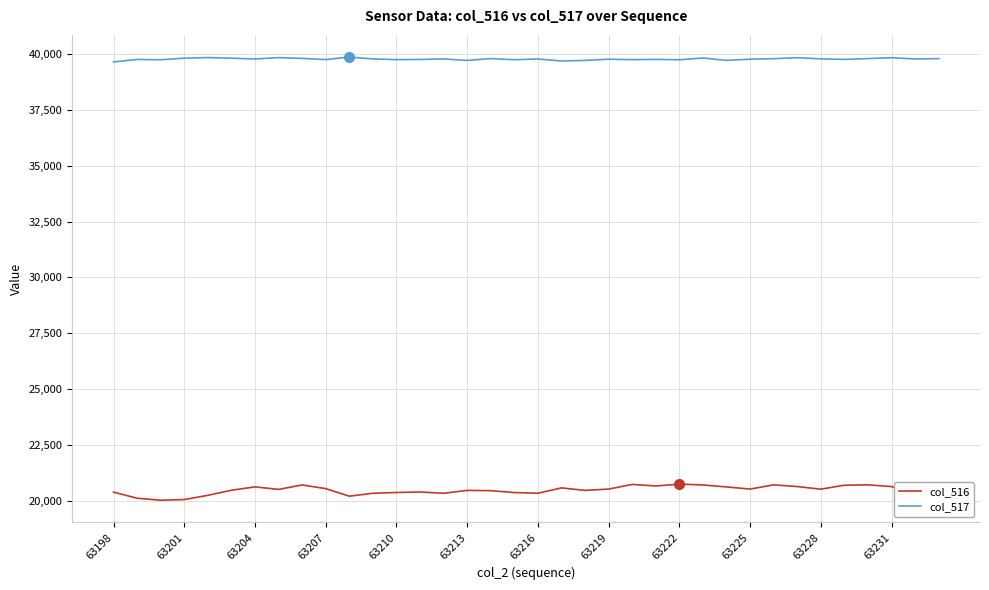

True or false: col_516 and col_517 cross at least once.

False